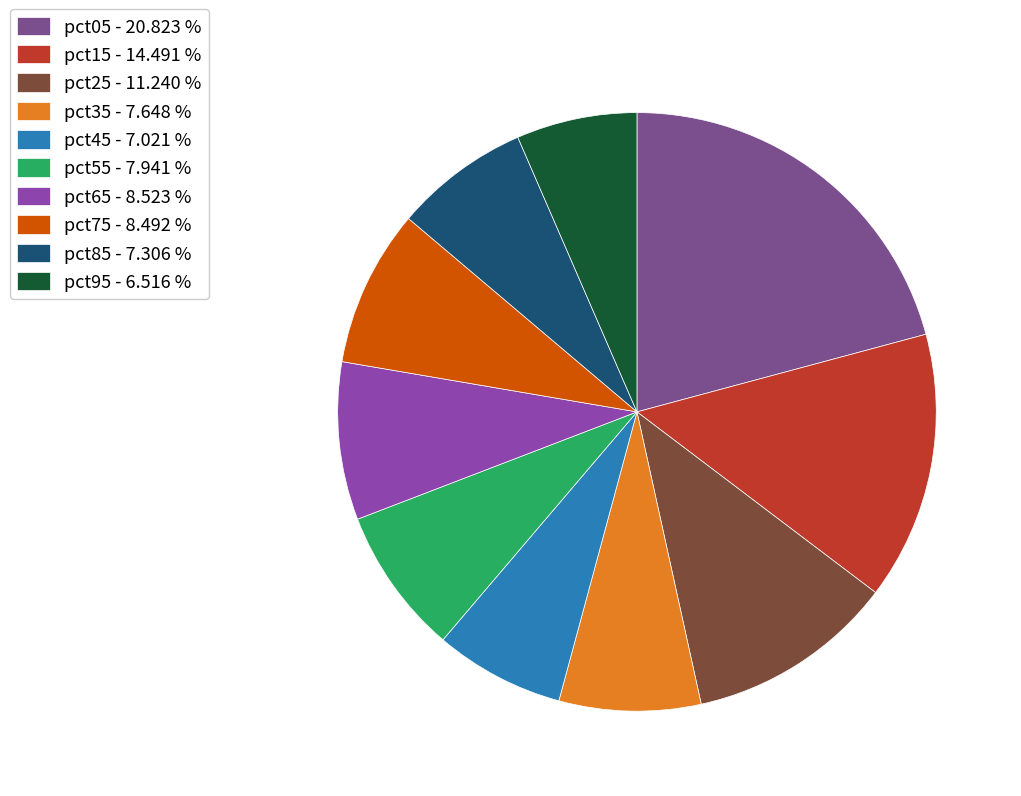

Count the number of slices in the pie.

10